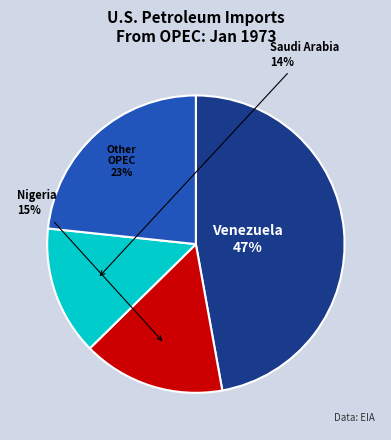

To the nearest percent, what is the difference between the largest and smallest slice percentages?

33%